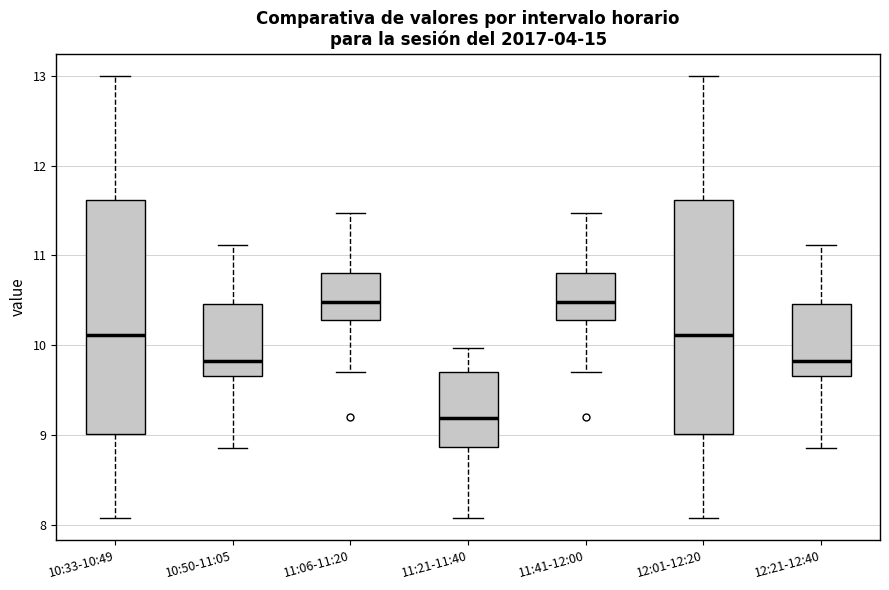

Reading left to right, transcribe this box plot: for each box, give where its median line is, the range the box spans, and where its two whiskers end, as read against the y-axis. The values are not printed on the chart, so give them approximately, as read against the axis.

10:33-10:49: median 10.1, box 9.0 to 11.6, whiskers 8.1 to 13.0
10:50-11:05: median 9.8, box 9.7 to 10.5, whiskers 8.9 to 11.1
11:06-11:20: median 10.5, box 10.3 to 10.8, whiskers 9.7 to 11.5
11:21-11:40: median 9.2, box 8.9 to 9.7, whiskers 8.1 to 10.0
11:41-12:00: median 10.5, box 10.3 to 10.8, whiskers 9.7 to 11.5
12:01-12:20: median 10.1, box 9.0 to 11.6, whiskers 8.1 to 13.0
12:21-12:40: median 9.8, box 9.7 to 10.5, whiskers 8.9 to 11.1